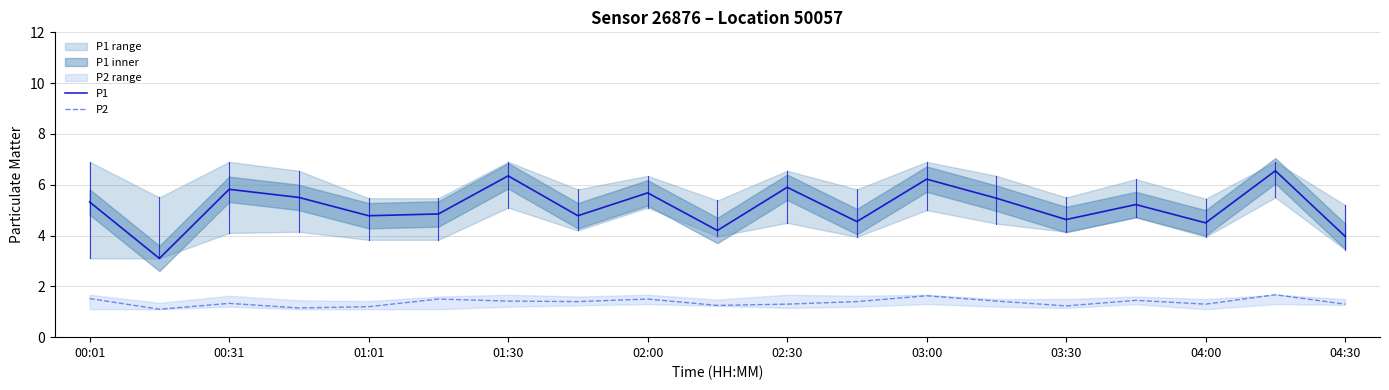

The value of P1 at 00:01 is 5.3. True or false?

True